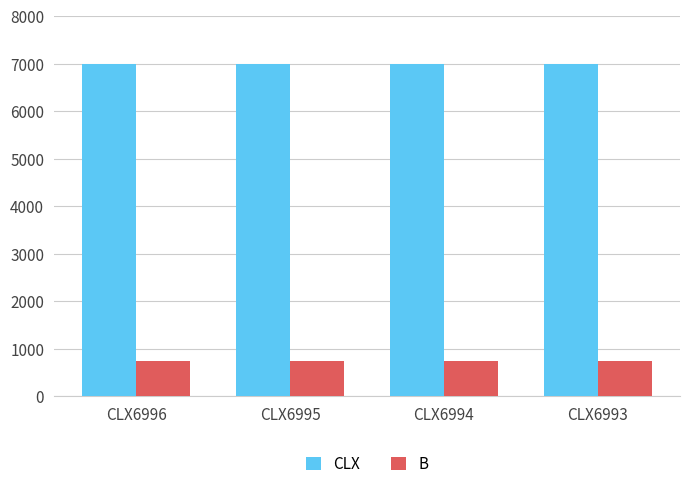

Rank the series by their average value, from lowest to highest.

B, CLX